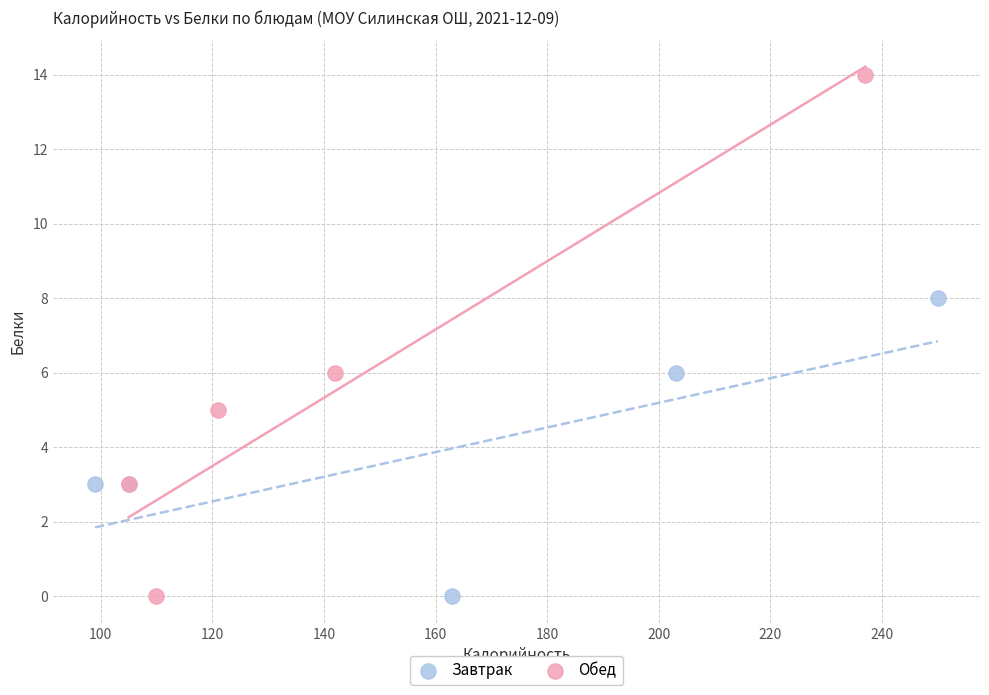

Which series has the widest spread of Y values?

Обед